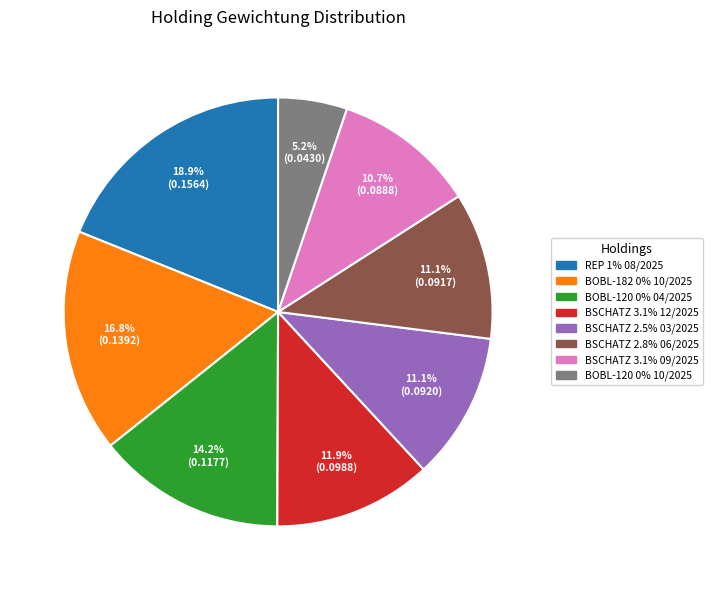

Does any single category account for the majority?

No